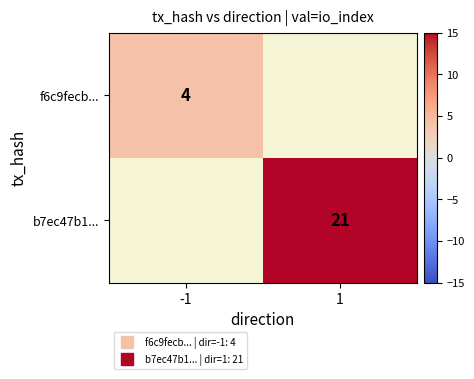

Rank the series by their maximum value, from lowest to highest.

f6c9fecb..., b7ec47b1...